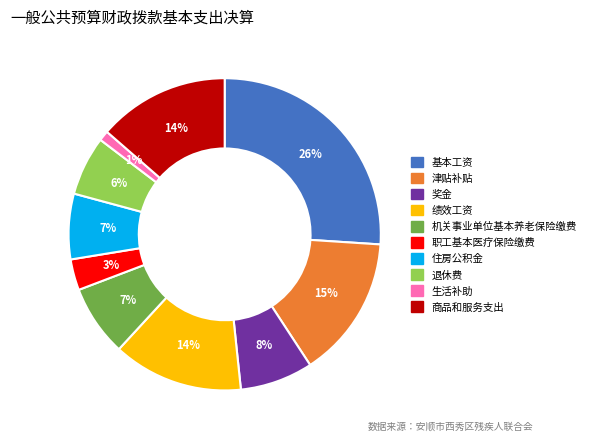

True or false: 基本工资 accounts for 26% of the total.

True